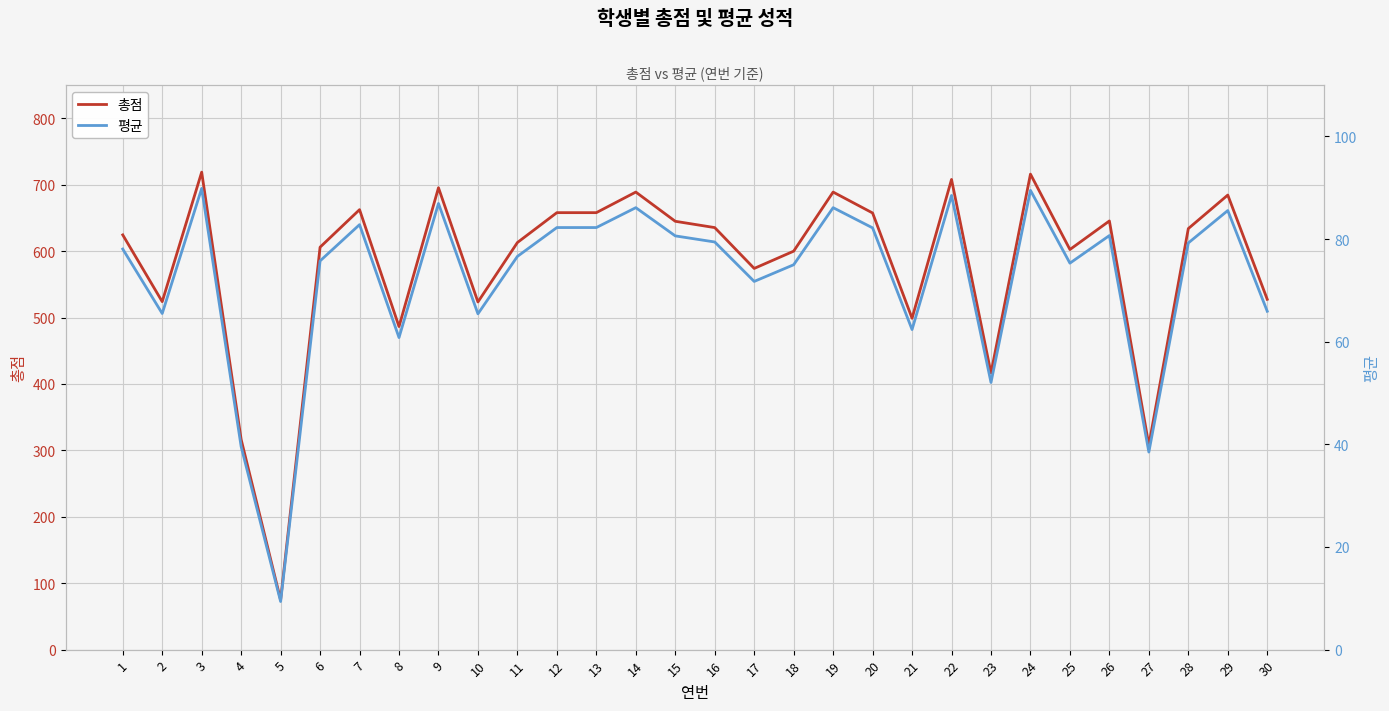

At which label does 총점 reach its minimum?

5